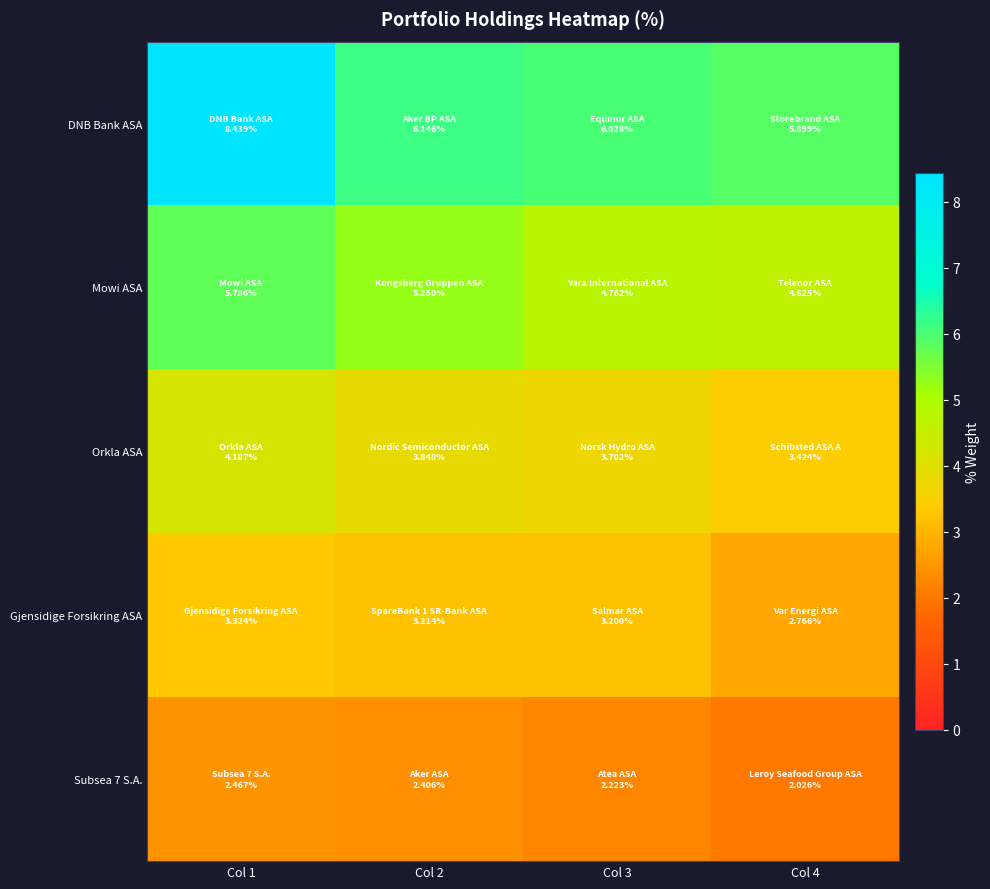

Reading left to right, extract all data points from this chart.

DNB Bank ASA: Col 1=8.4	Col 2=6.1	Col 3=6.0	Col 4=5.9
Mowi ASA: Col 1=5.8	Col 2=5.2	Col 3=4.8	Col 4=4.6
Orkla ASA: Col 1=4.2	Col 2=3.8	Col 3=3.7	Col 4=3.4
Gjensidige Forsikring ASA: Col 1=3.3	Col 2=3.2	Col 3=3.2	Col 4=2.8
Subsea 7 S.A.: Col 1=2.5	Col 2=2.4	Col 3=2.2	Col 4=2.0